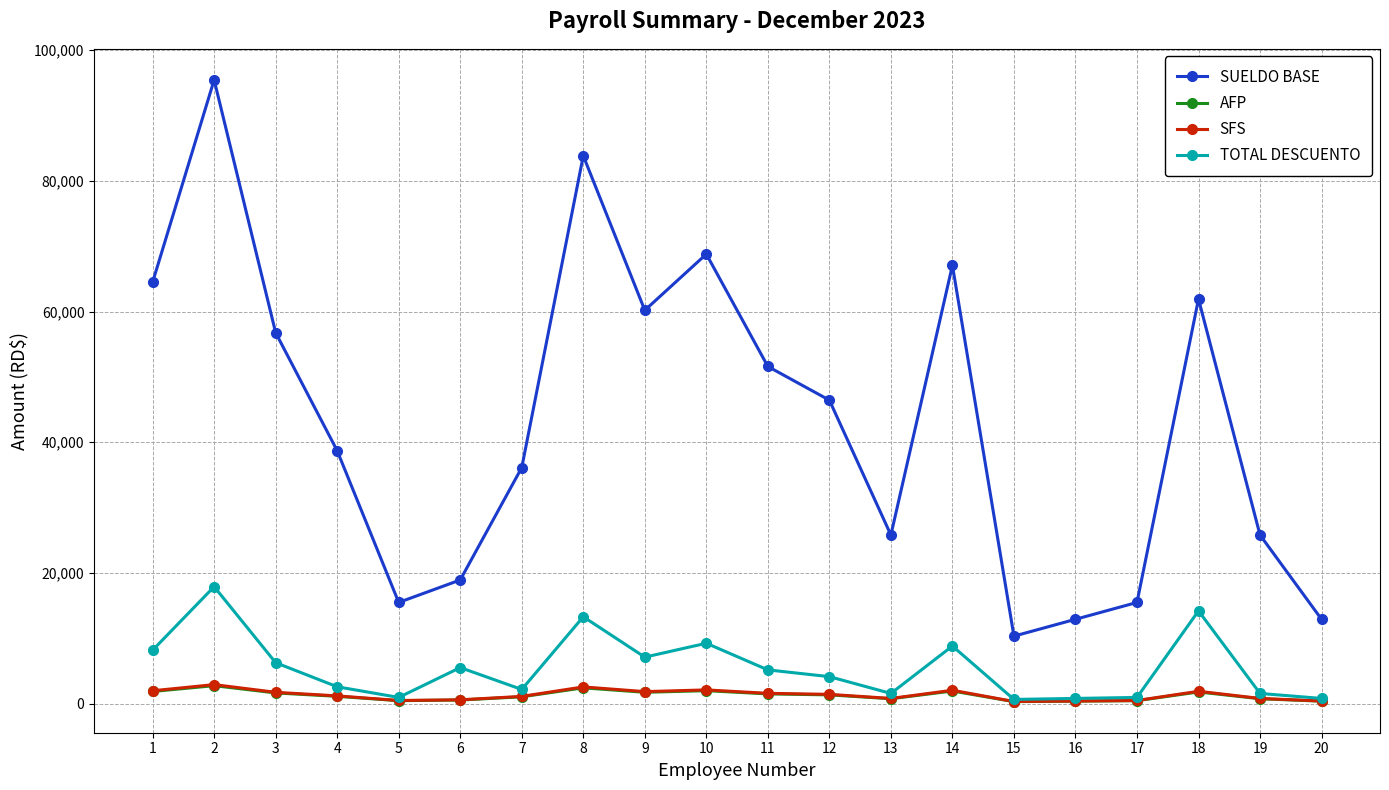

What is the value of the SFS point at the 1st from the left?

1960.8